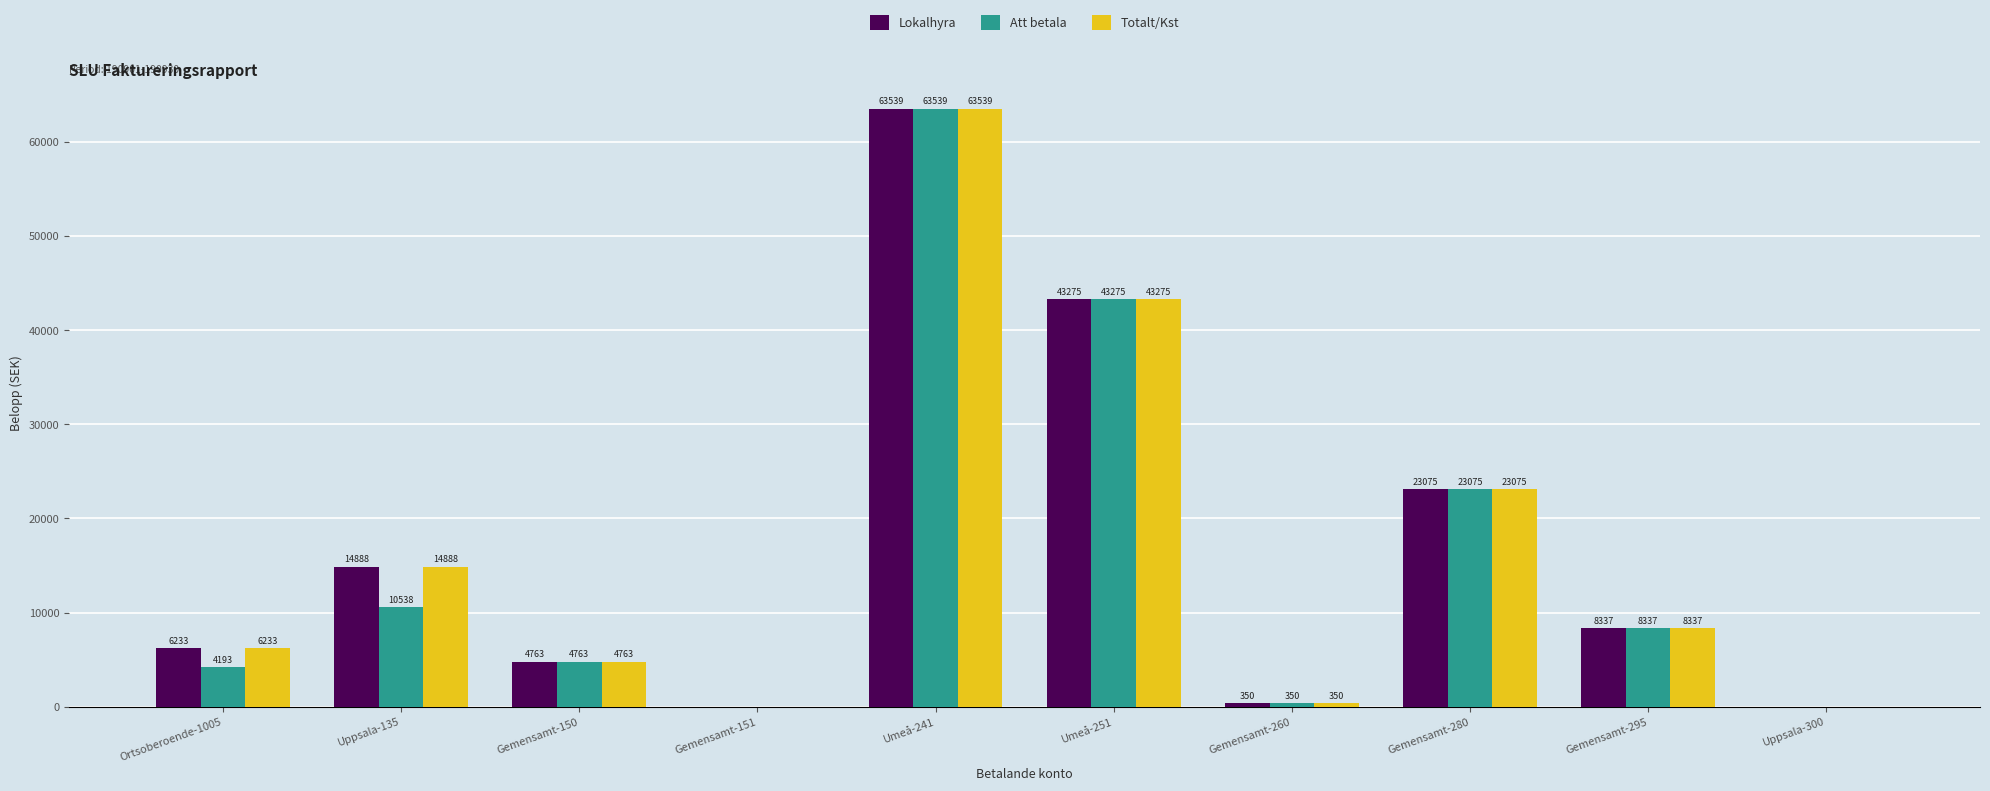

What is the sum of the Att betala values at Gemensamt-260 and Gemensamt-151?

350